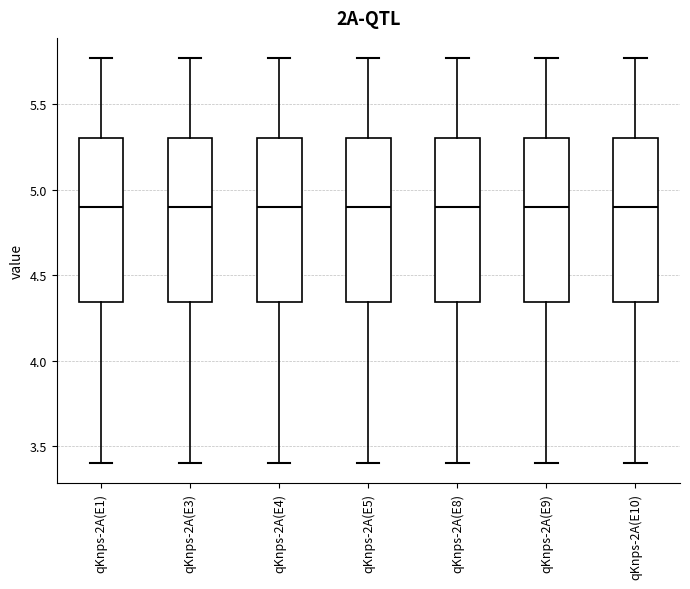

Where is the lower edge of the box for qKnps-2A(E1) on the y-axis? The values are not printed on the chart, so give them approximately, as read against the axis.

4.35